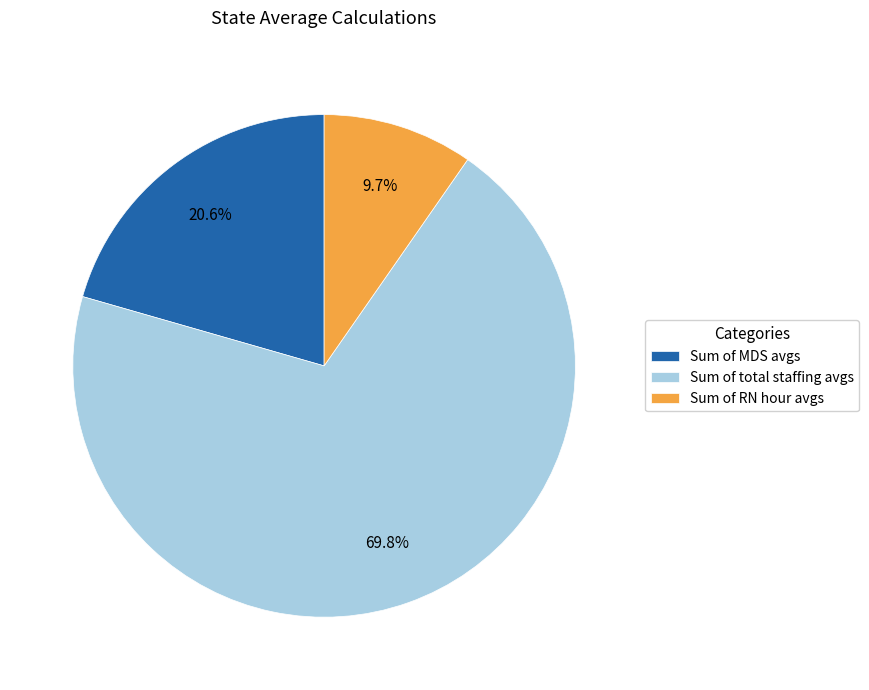

Is the sum of Sum of MDS avgs and Sum of RN hour avgs greater than half?

No